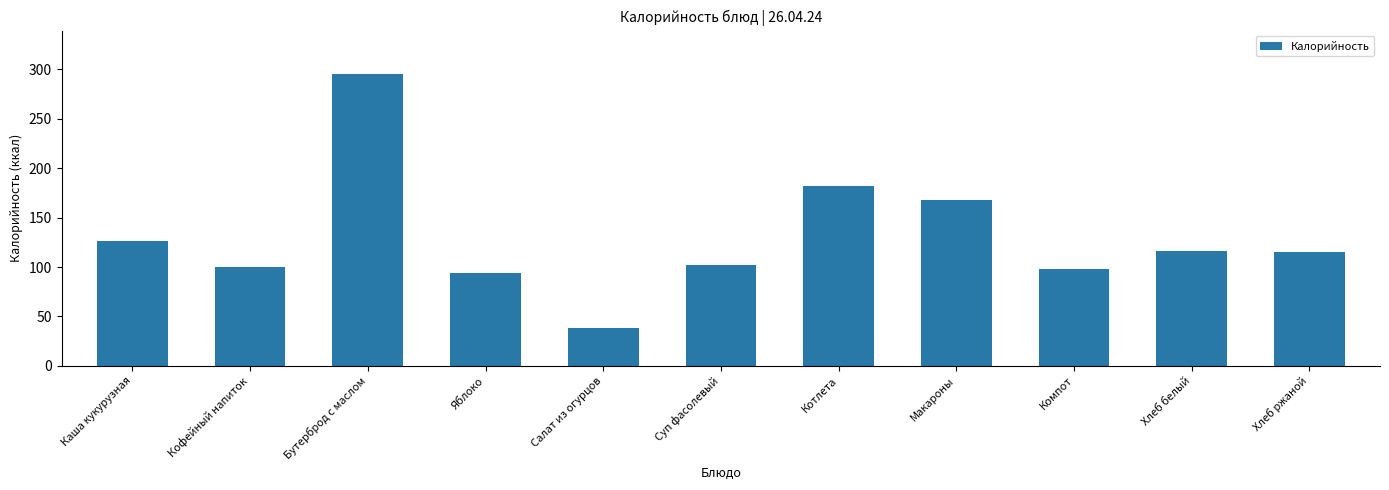

What position from the right is Компот?

3